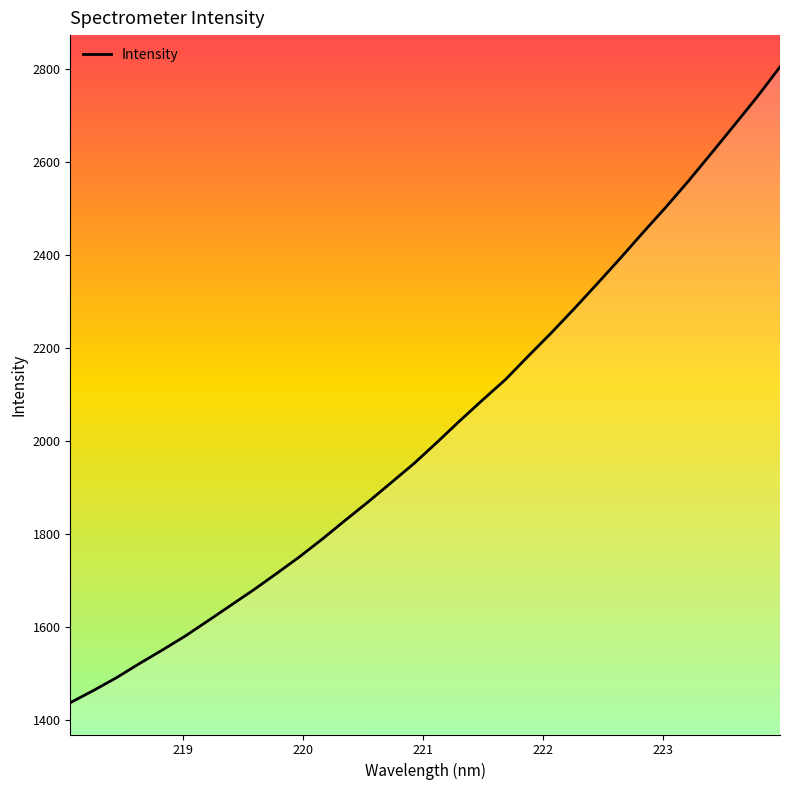

What is the difference between the maximum and minimum values?

1366.8